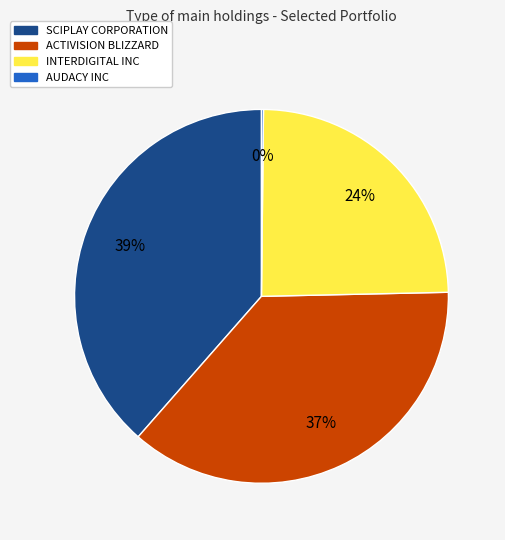

Does SCIPLAY CORPORATION account for over 50% of the chart?

No